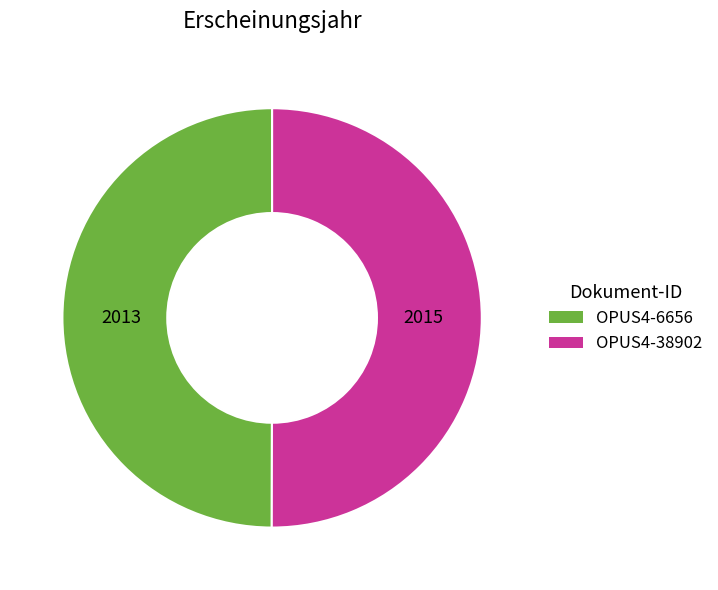

Count the number of slices in the pie.

2